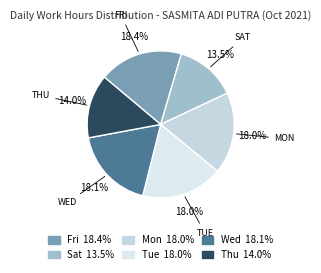

Count the number of slices in the pie.

6